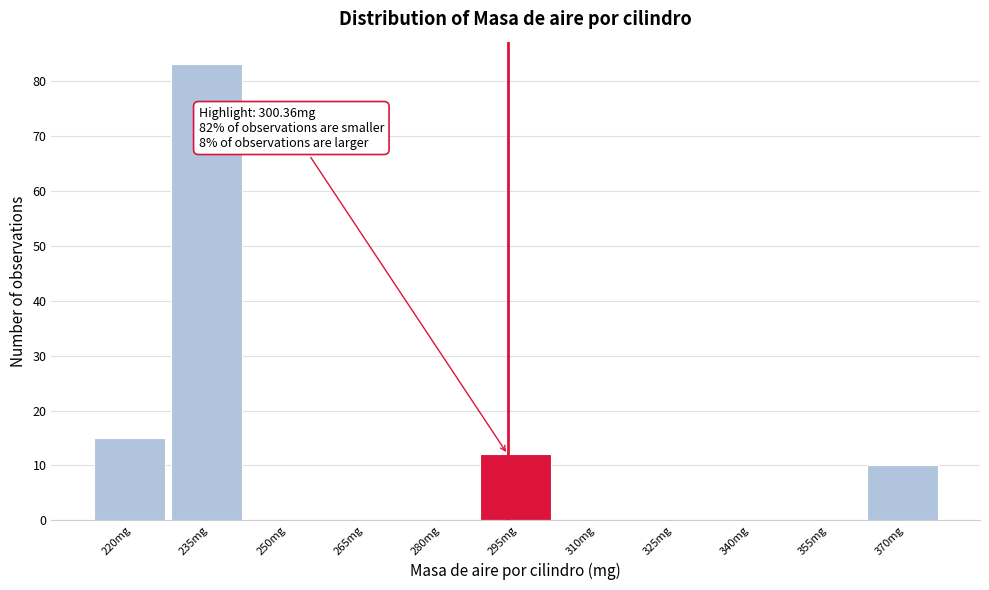

Reading left to right, list all the values displayed in this chart.

220mg=15	235mg=83	250mg=0	265mg=0	280mg=0	295mg=12	310mg=0	325mg=0	340mg=0	355mg=0	370mg=10